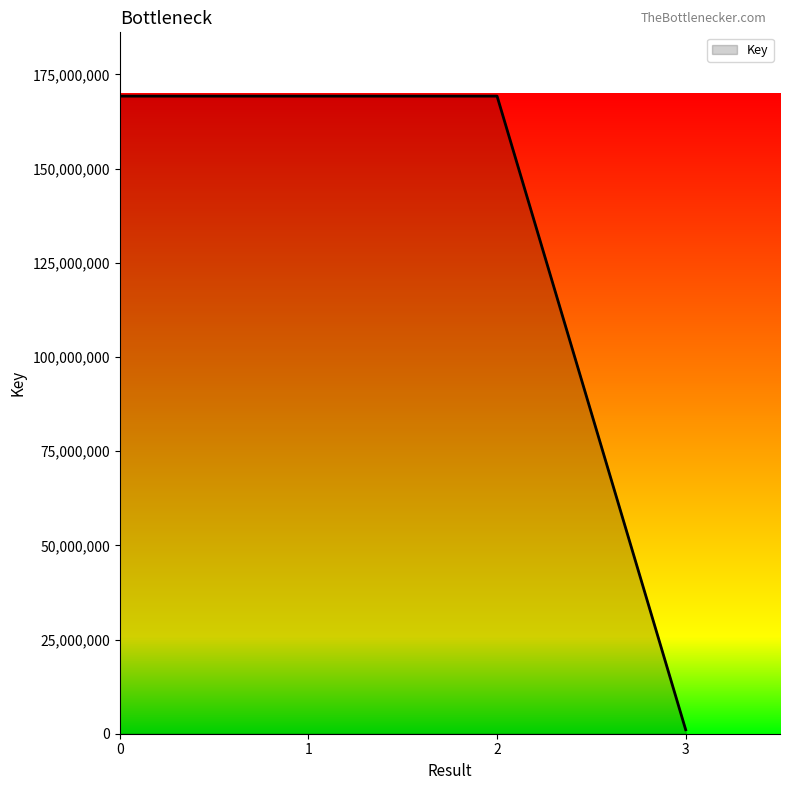

Which category has the lowest value across all series?

3